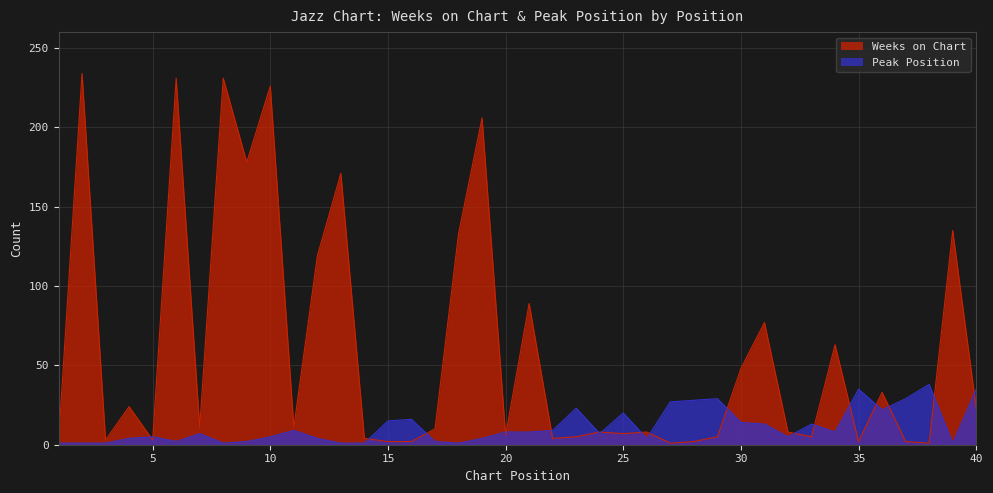

Where does the Peak Position series first go above 8?

11